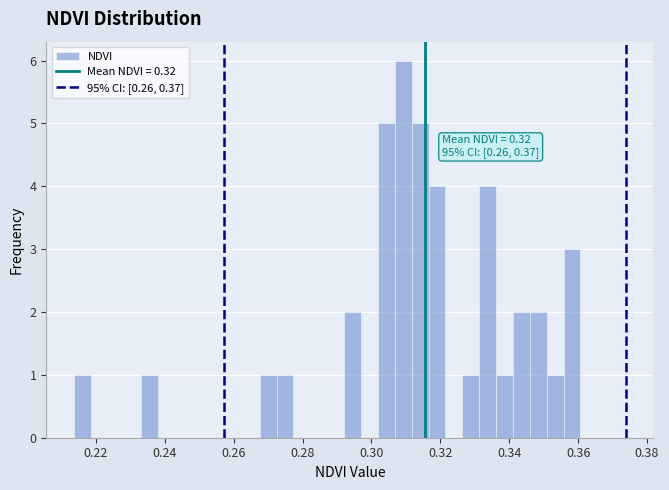

Read against the x-axis, roughly where is the centre of the tallest bar?

0.310